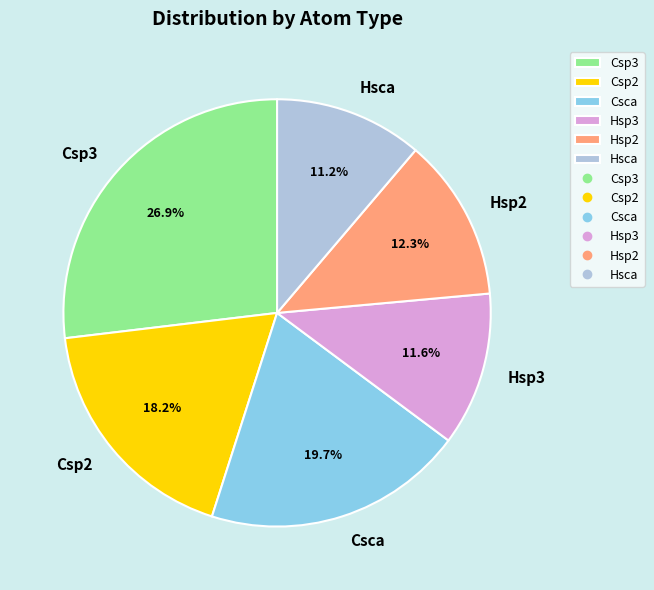

Does any single category account for the majority?

No